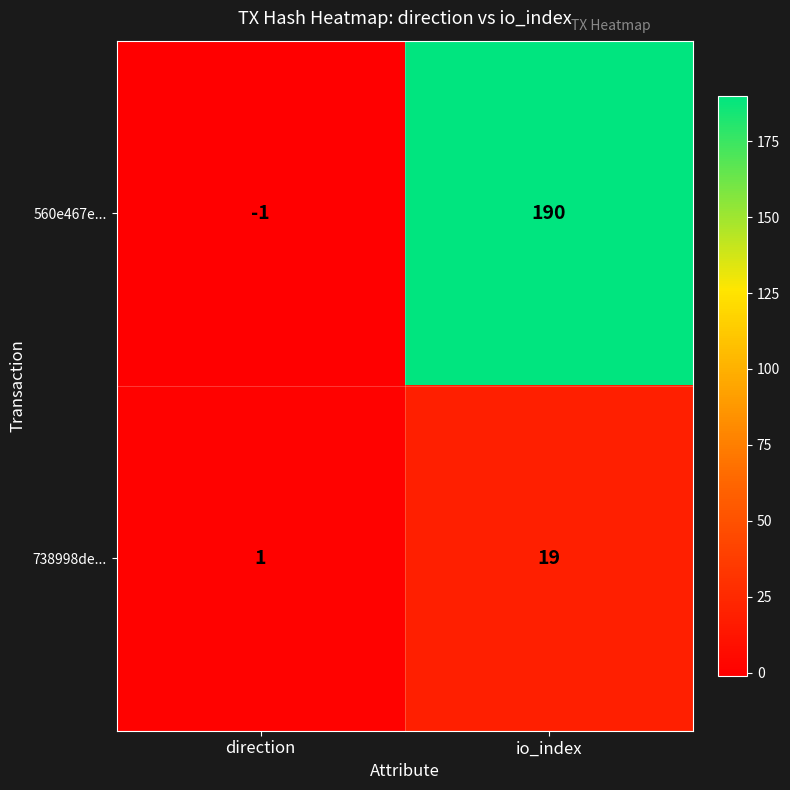

Rank the series by their maximum value, from highest to lowest.

560e467e..., 738998de...